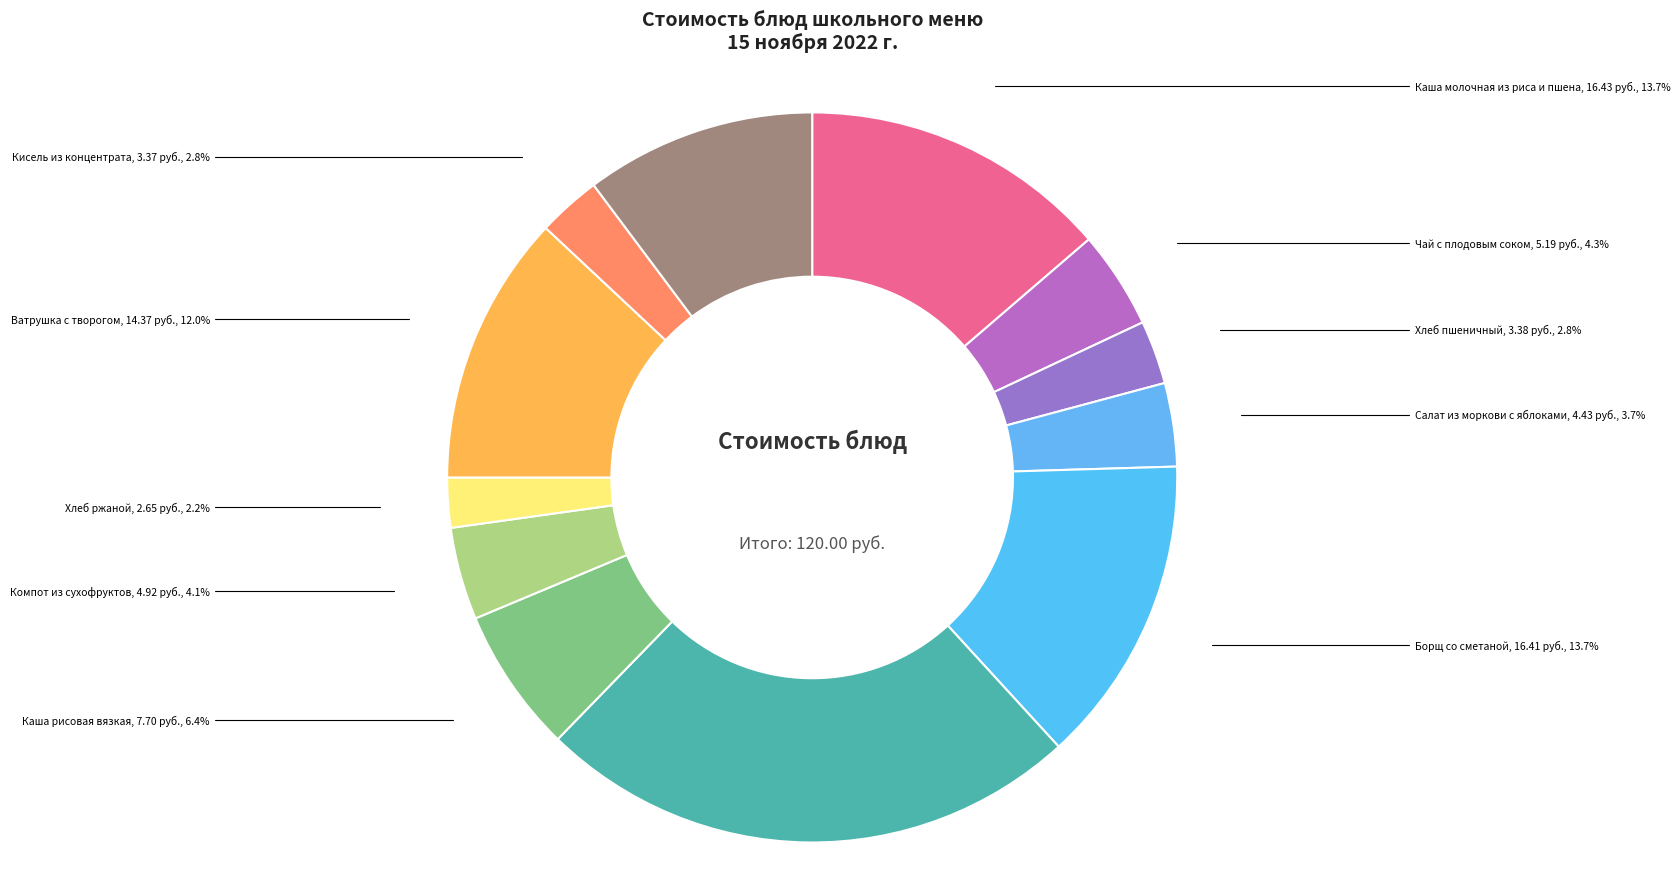

How many slices are in this pie chart?

12